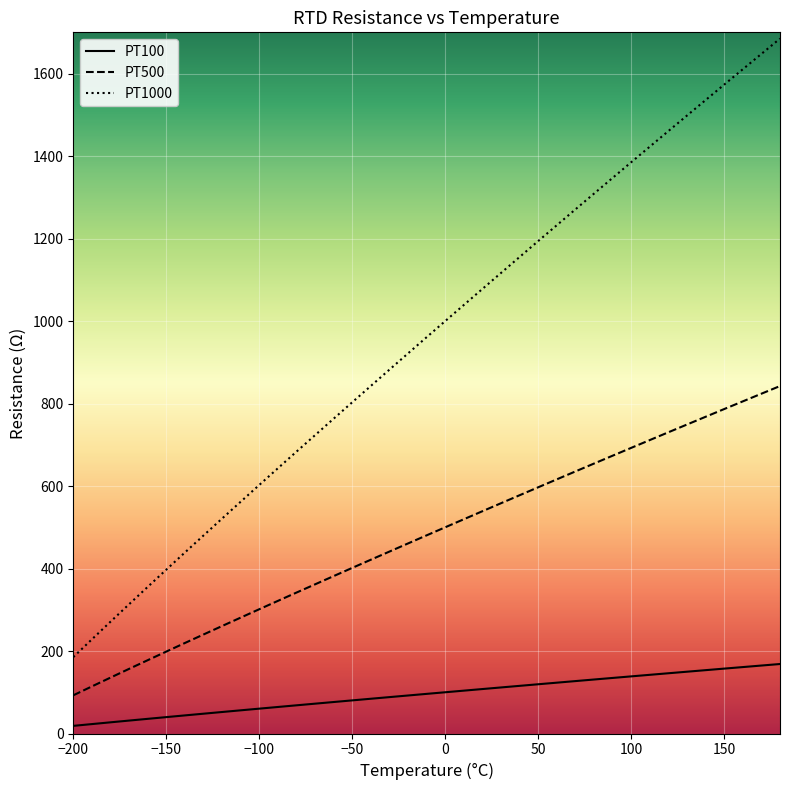

What is the lowest value of the PT100 series?

18.5